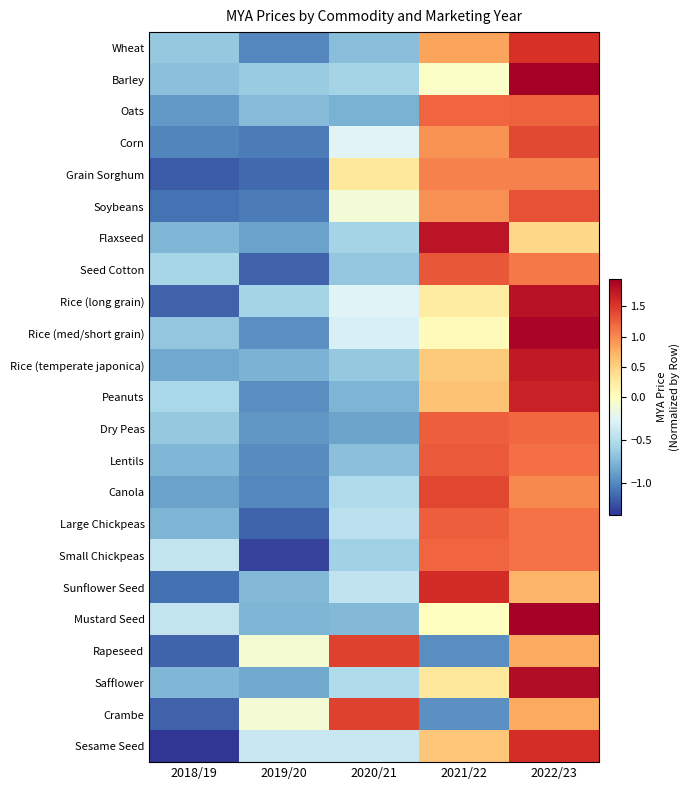

Reading right to left, transcribe all the data shown in this chart.

Wheat: 2022/23=1.5	2021/22=0.8	2020/21=-0.7	2019/20=-1.0	2018/19=-0.7
Barley: 2022/23=1.9	2021/22=-0.0	2020/21=-0.6	2019/20=-0.6	2018/19=-0.7
Oats: 2022/23=1.2	2021/22=1.2	2020/21=-0.8	2019/20=-0.7	2018/19=-0.9
Corn: 2022/23=1.4	2021/22=0.9	2020/21=-0.3	2019/20=-1.1	2018/19=-1.0
Grain Sorghum: 2022/23=1.0	2021/22=1.0	2020/21=0.3	2019/20=-1.1	2018/19=-1.2
Soybeans: 2022/23=1.3	2021/22=0.9	2020/21=-0.1	2019/20=-1.1	2018/19=-1.1
Flaxseed: 2022/23=0.4	2021/22=1.8	2020/21=-0.6	2019/20=-0.9	2018/19=-0.8
Seed Cotton: 2022/23=1.1	2021/22=1.3	2020/21=-0.7	2019/20=-1.2	2018/19=-0.6
Rice (long grain): 2022/23=1.8	2021/22=0.2	2020/21=-0.3	2019/20=-0.6	2018/19=-1.2
Rice (med/short grain): 2022/23=1.9	2021/22=0.0	2020/21=-0.3	2019/20=-1.0	2018/19=-0.7
Rice (temperate japonica): 2022/23=1.7	2021/22=0.6	2020/21=-0.6	2019/20=-0.8	2018/19=-0.8
Peanuts: 2022/23=1.7	2021/22=0.6	2020/21=-0.8	2019/20=-1.0	2018/19=-0.6
Dry Peas: 2022/23=1.2	2021/22=1.3	2020/21=-0.9	2019/20=-0.9	2018/19=-0.6
Lentils: 2022/23=1.1	2021/22=1.3	2020/21=-0.7	2019/20=-1.0	2018/19=-0.8
Canola: 2022/23=1.0	2021/22=1.4	2020/21=-0.5	2019/20=-1.0	2018/19=-0.9
Large Chickpeas: 2022/23=1.1	2021/22=1.3	2020/21=-0.5	2019/20=-1.2	2018/19=-0.8
Small Chickpeas: 2022/23=1.1	2021/22=1.2	2020/21=-0.6	2019/20=-1.3	2018/19=-0.4
Sunflower Seed: 2022/23=0.7	2021/22=1.6	2020/21=-0.4	2019/20=-0.7	2018/19=-1.1
Mustard Seed: 2022/23=1.9	2021/22=0.0	2020/21=-0.7	2019/20=-0.8	2018/19=-0.4
Rapeseed: 2022/23=0.8	2021/22=-1.0	2020/21=1.4	2019/20=-0.1	2018/19=-1.2
Safflower: 2022/23=1.8	2021/22=0.3	2020/21=-0.5	2019/20=-0.8	2018/19=-0.8
Crambe: 2022/23=0.8	2021/22=-1.0	2020/21=1.4	2019/20=-0.1	2018/19=-1.2
Sesame Seed: 2022/23=1.6	2021/22=0.6	2020/21=-0.4	2019/20=-0.4	2018/19=-1.4